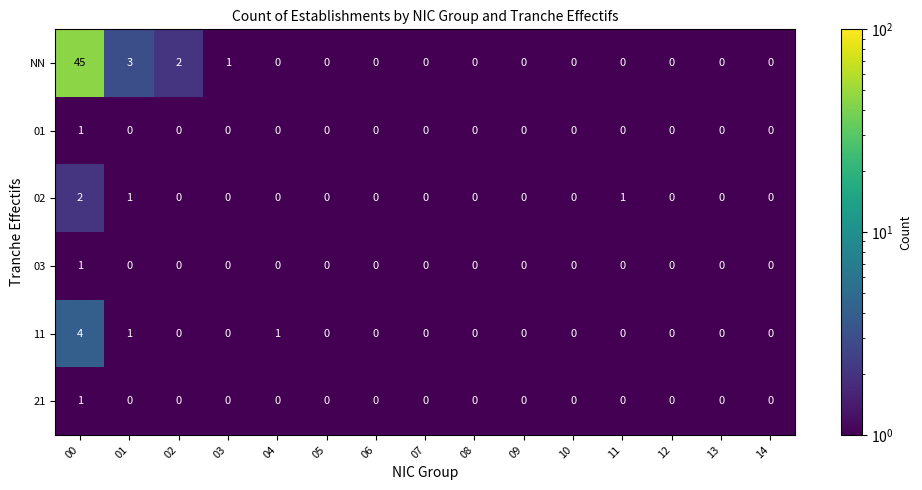

Count the 01 values in the range 0 to 1.

15